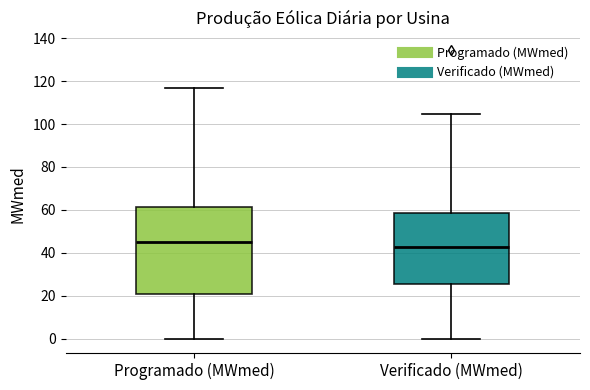

Which box is the tallest, from its lower edge to its upper edge?

Programado (MWmed)